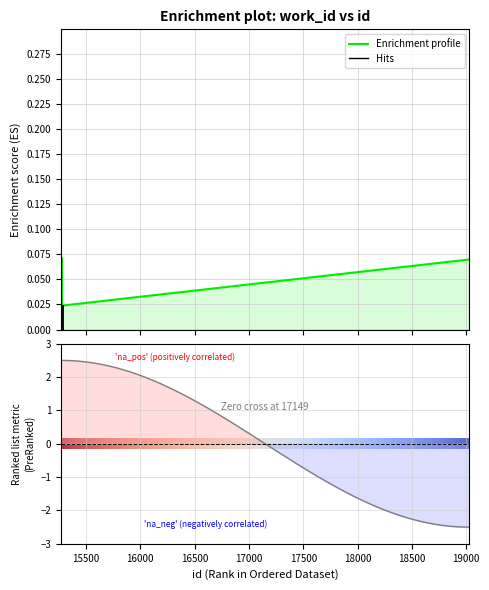

Where is the first local maximum?

15277